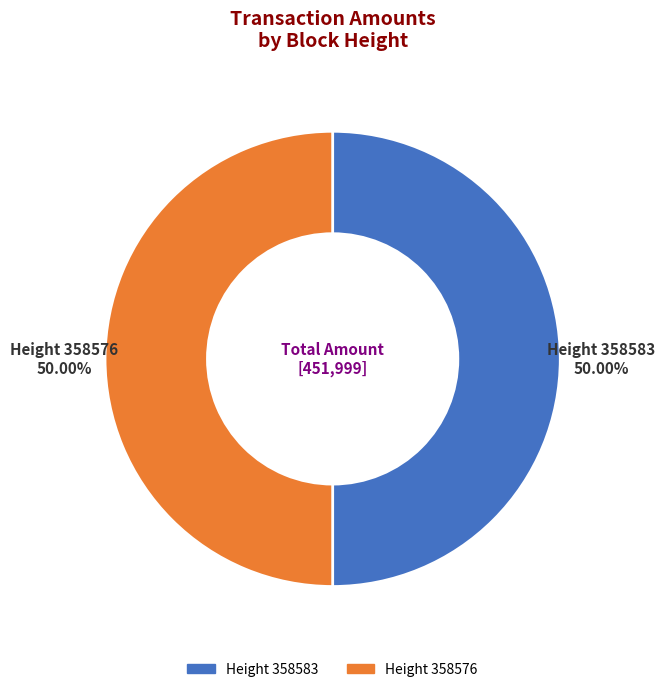

Do Height 358583 and Height 358576 together represent more than half of the pie?

Yes